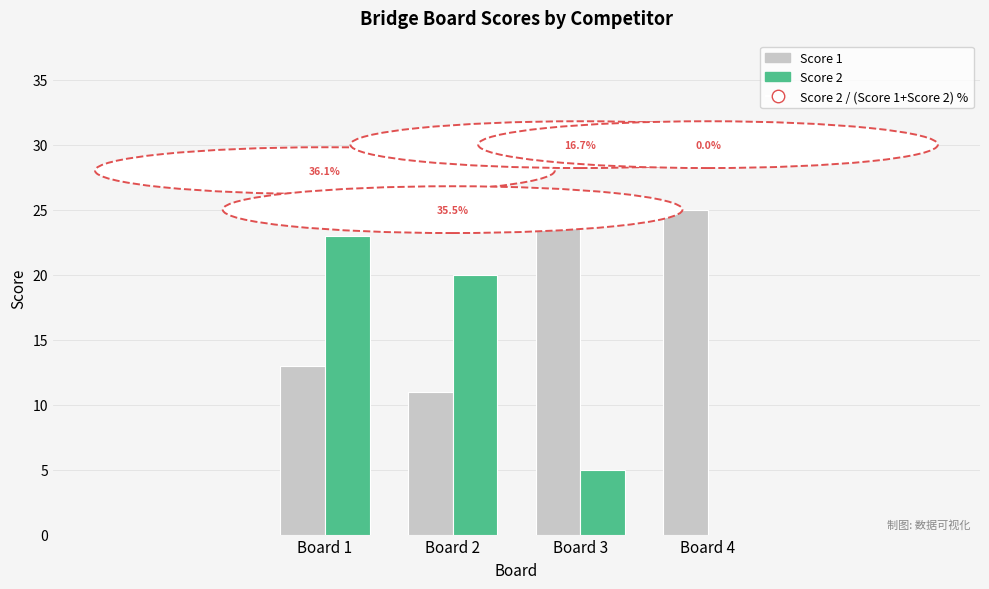

What is the difference between the maximum and minimum values in the Score 1 series?

14